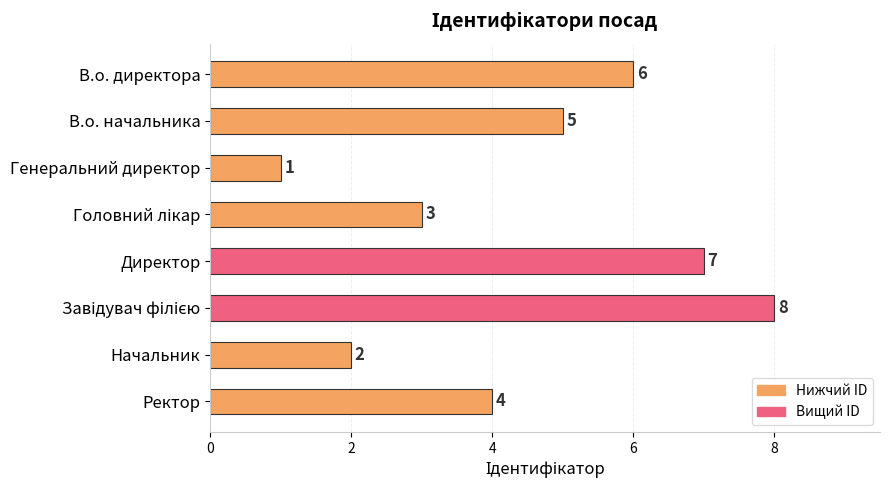

Reading bottom to top, transcribe all the data shown in this chart.

4	2	8	7	3	1	5	6